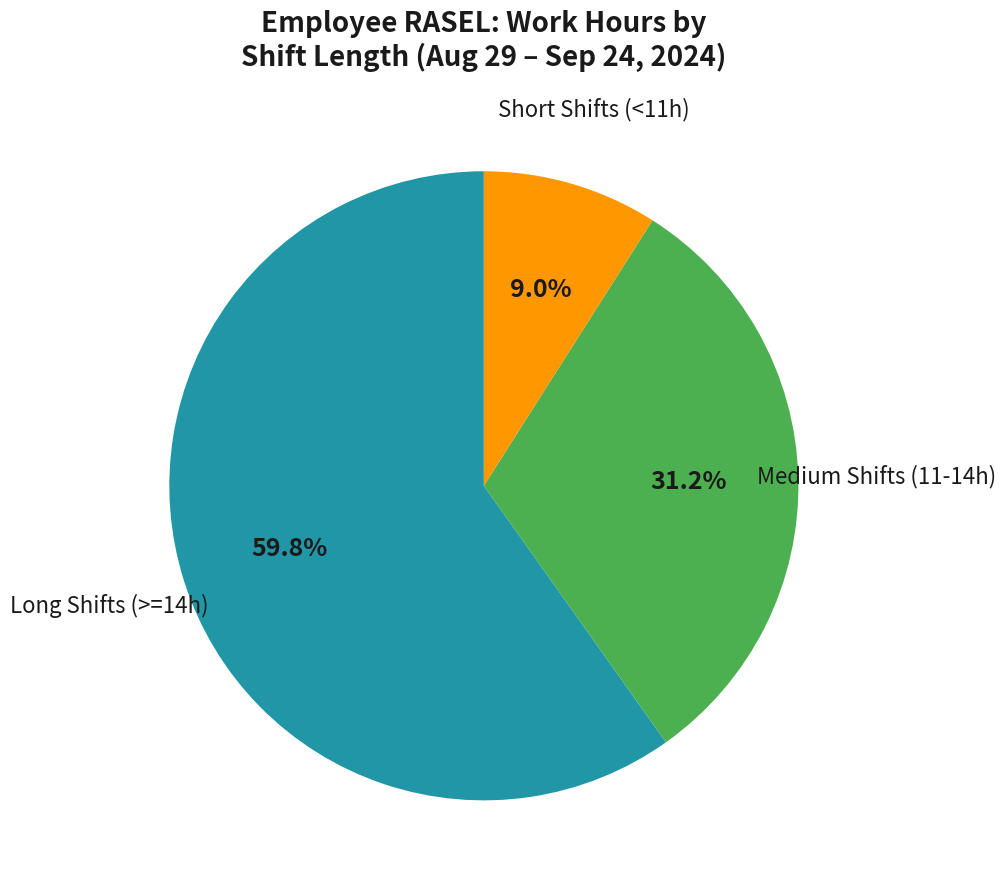

Does any single category account for the majority?

Yes